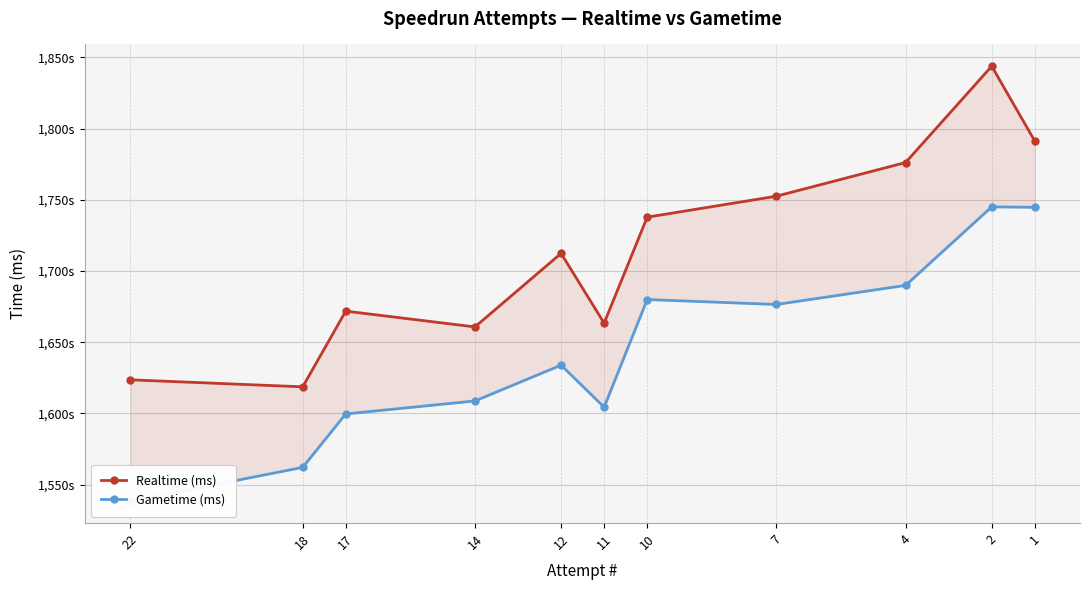

What is the value of the Realtime (ms) point at the 1st from the left?

1623574